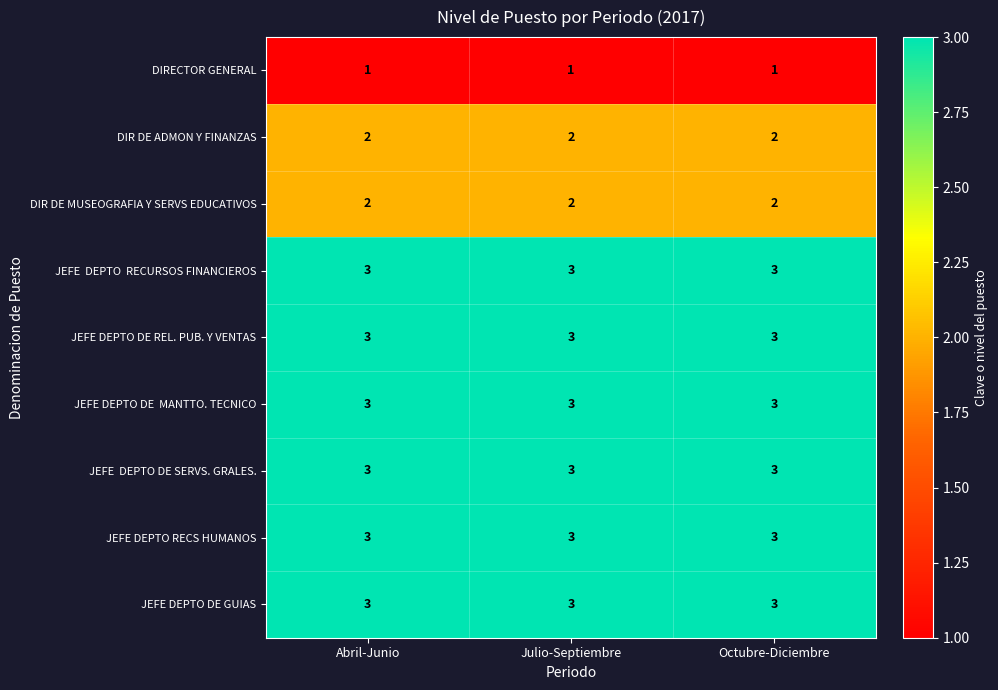

What is the sum of all JEFE DEPTO RECS HUMANOS values?

9